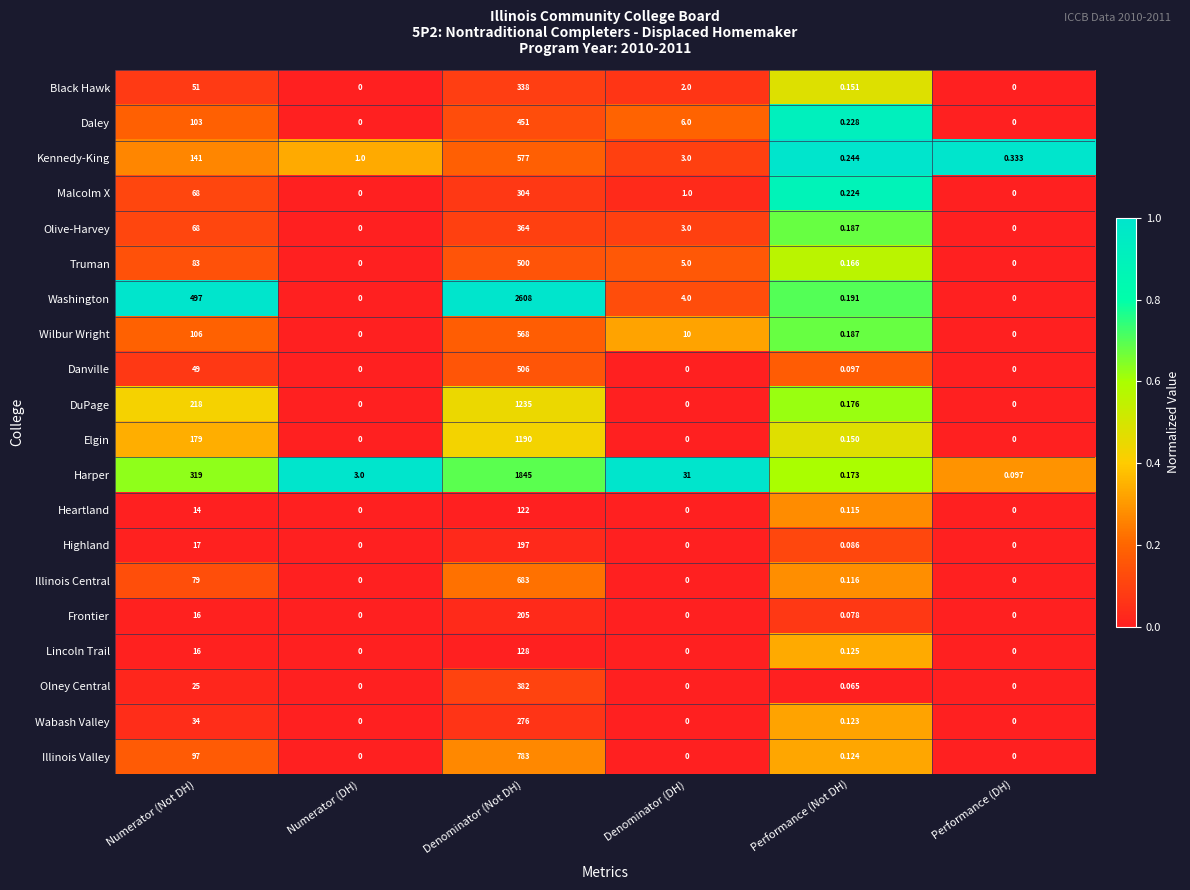

At which label is Olive-Harvey closest to 182?

Numerator (Not DH)